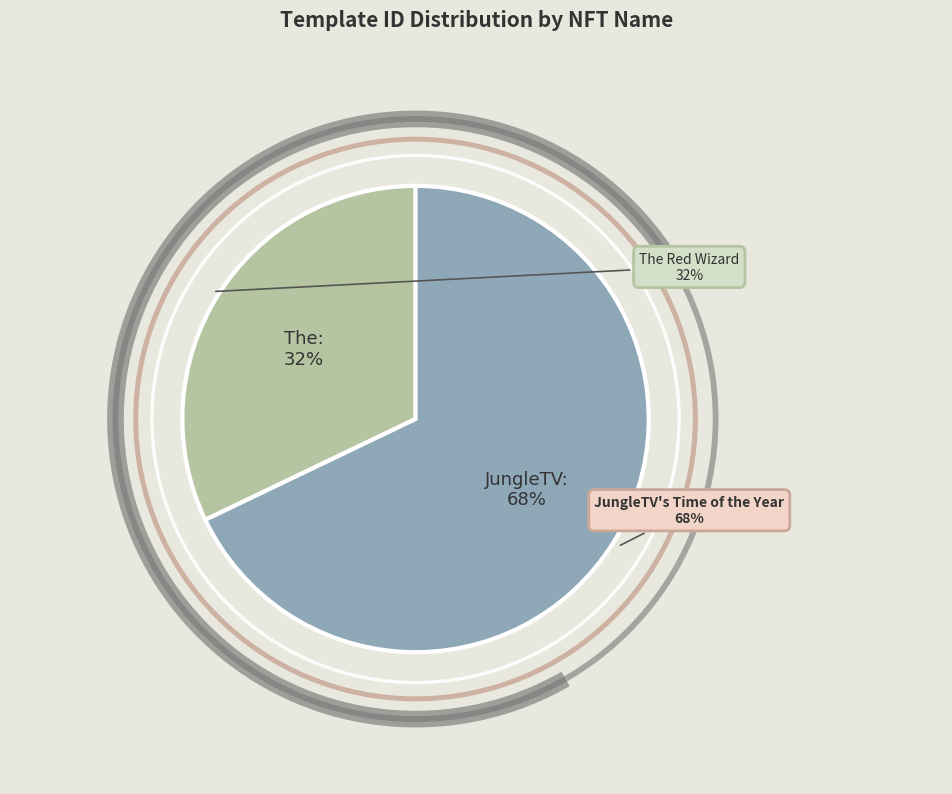

True or false: The Red Wizard accounts for 32% of the total.

True